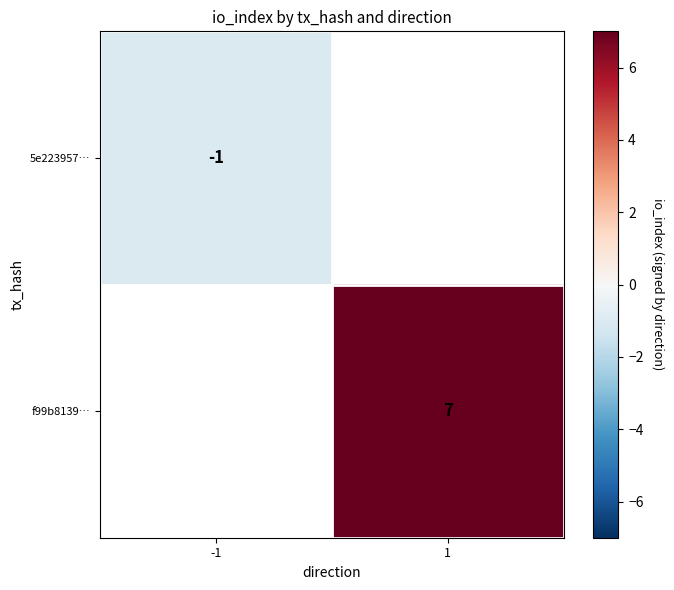

The f99b8139… series shows 2 at 1. True or false?

False